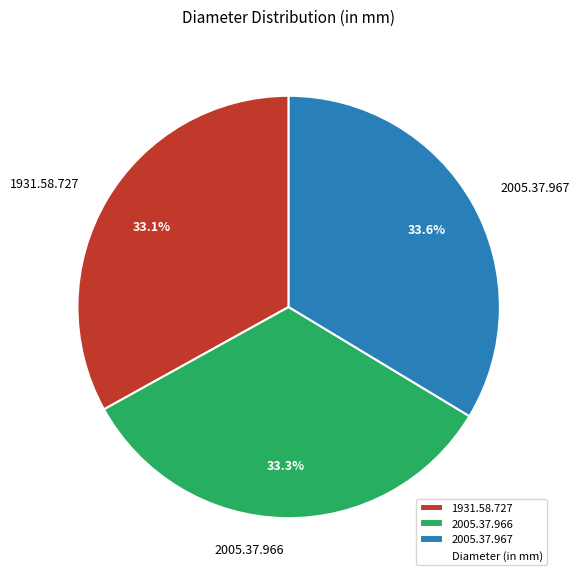

What percentage is the 2005.37.967 slice, to the nearest percent?

34%